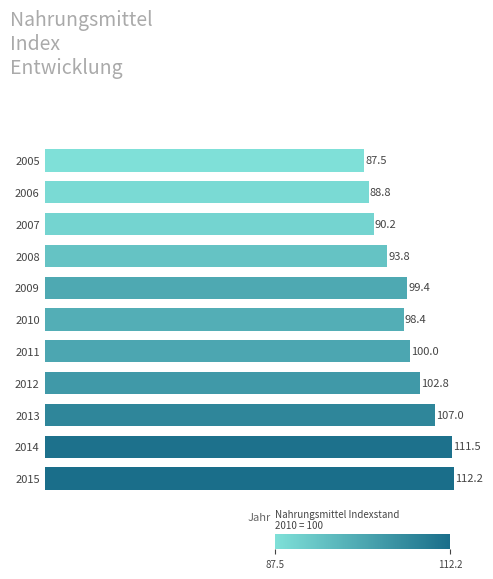

The chart shows a value of 25.6 at 2011. True or false?

False